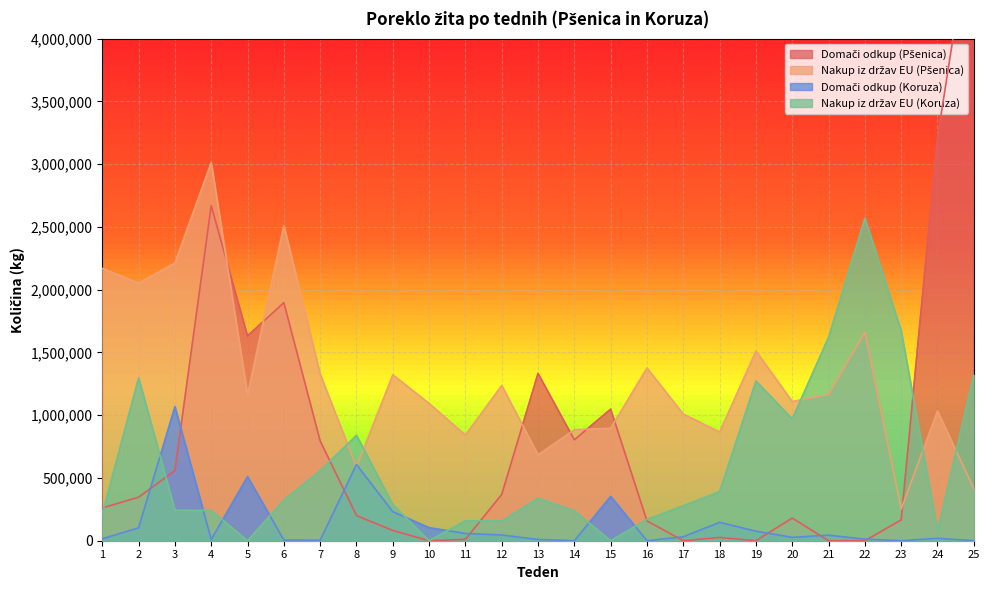

What is the difference between the maximum and minimum values in the Nakup iz držav EU (Pšenica) series?

2762101